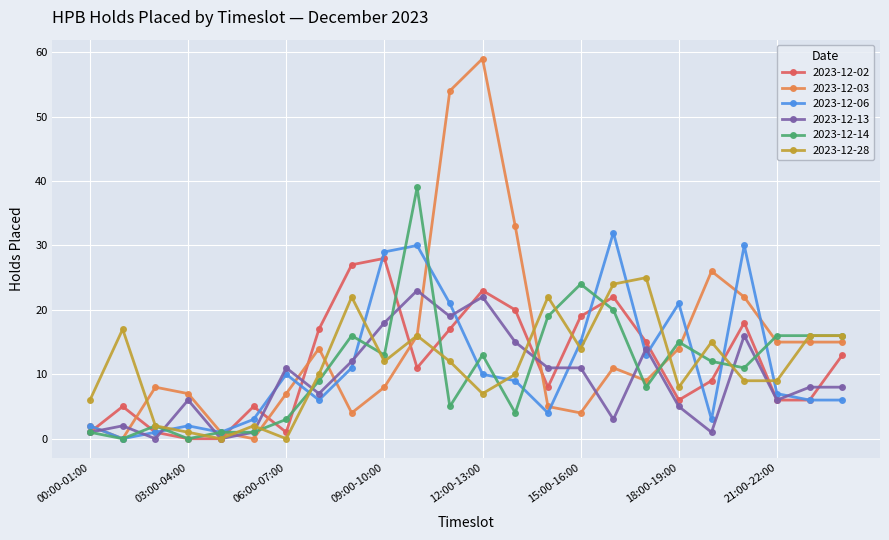

What is the difference between the maximum and minimum values in the 2023-12-14 series?

39